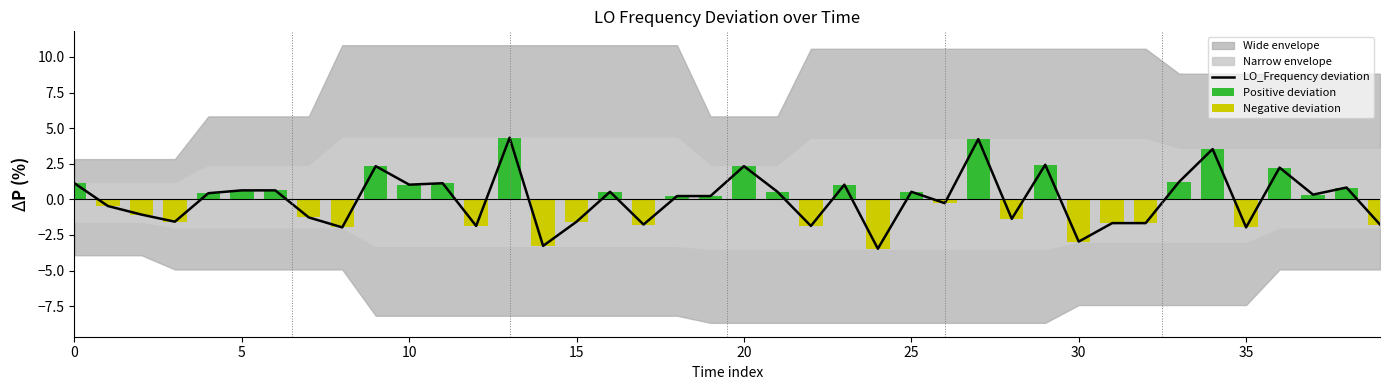

What is the total value across all series at 16?

1.1